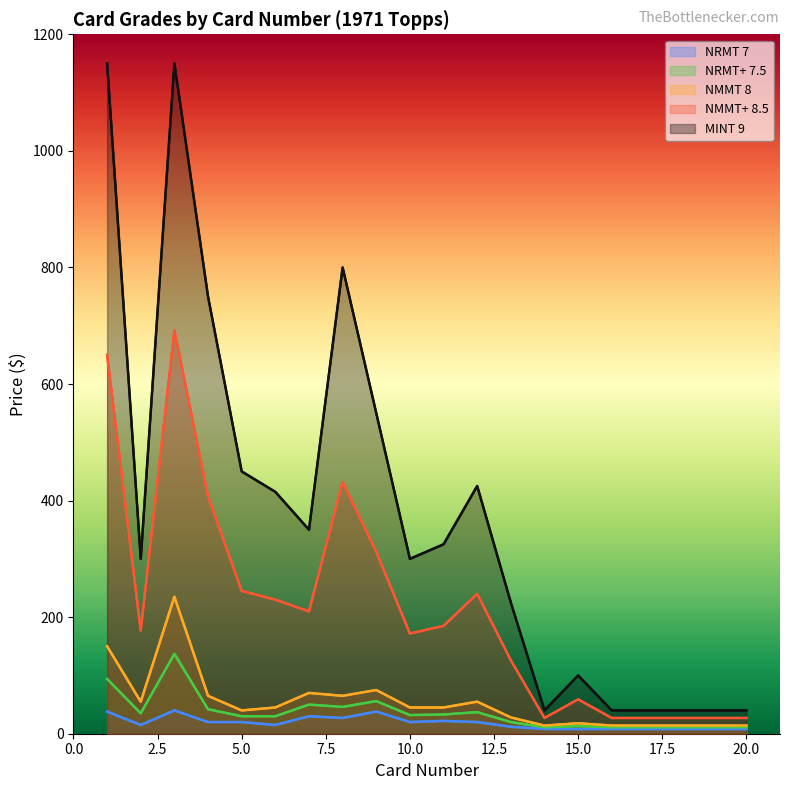

Does the chart have visible grid lines?

No